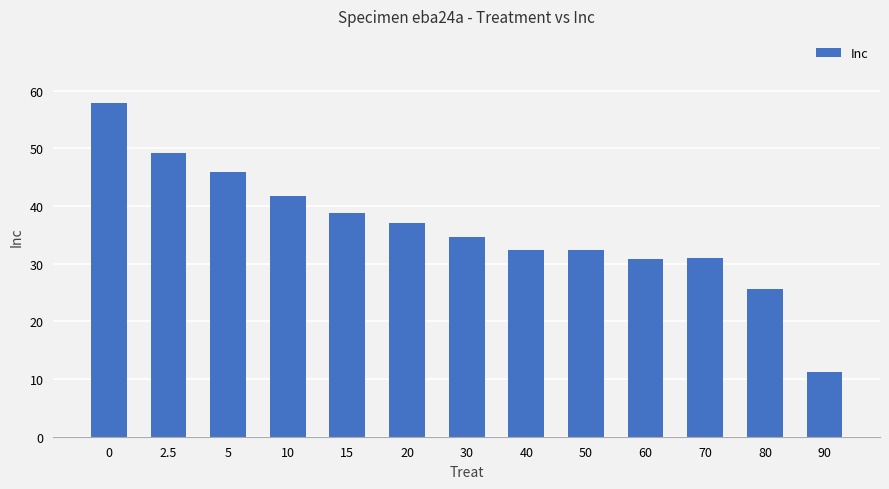

What is the change in value from 15 to 90?

-27.4